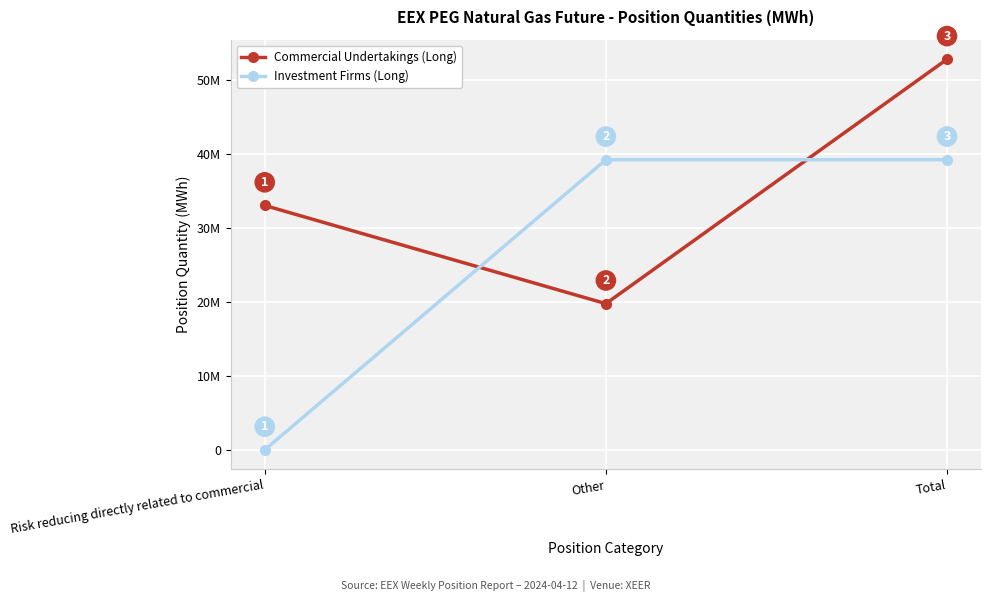

Rank the series at Total from highest to lowest value.

Commercial Undertakings (Long), Investment Firms (Long)